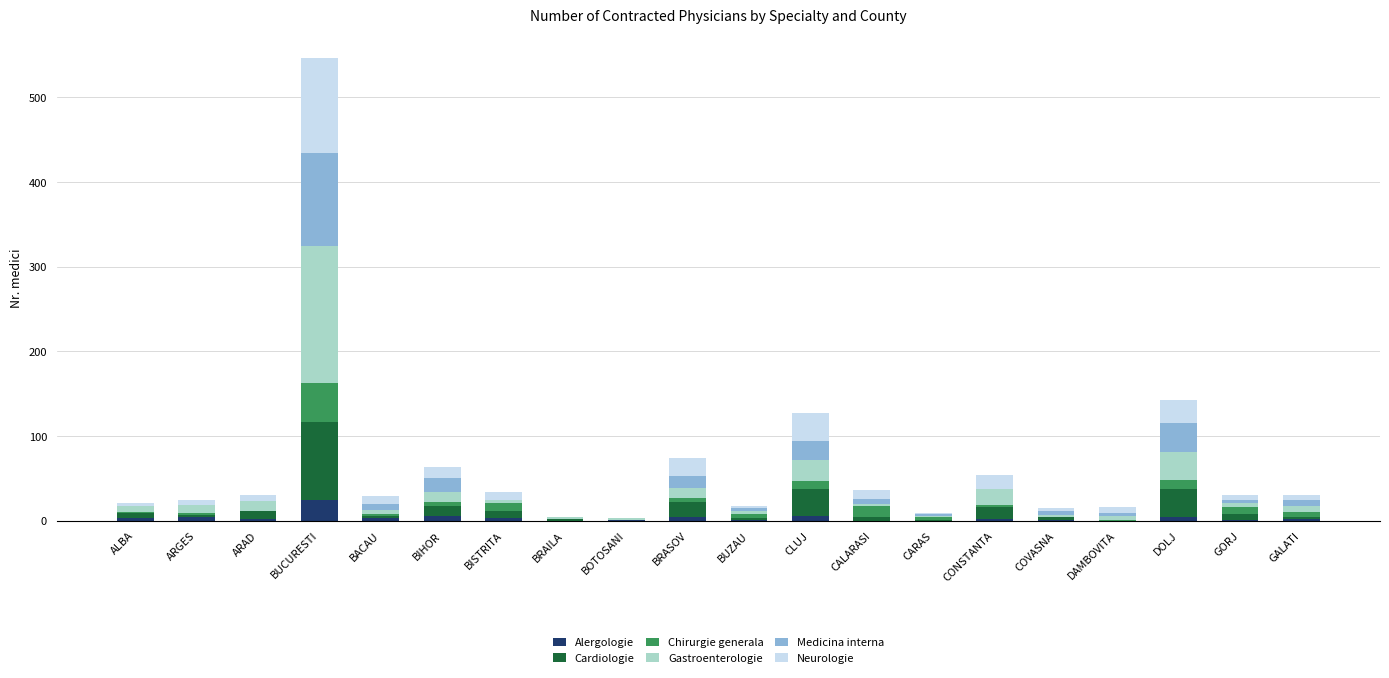

At which category is the sum across all series the highest?

BUCURESTI